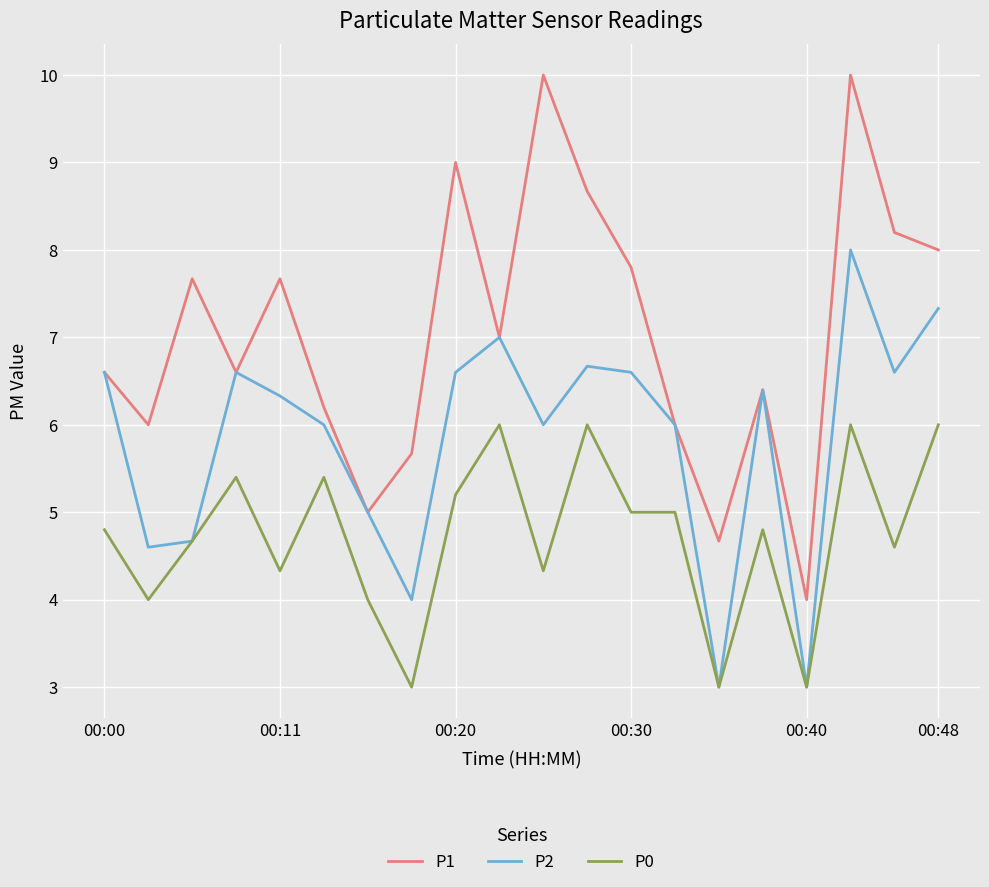

Does the chart have visible grid lines?

Yes